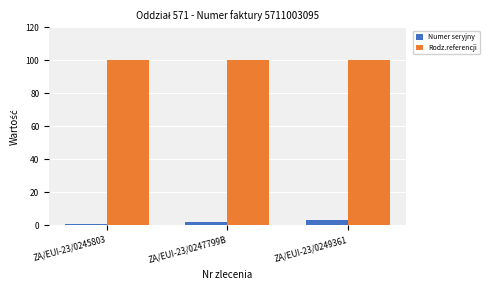

What is the label of the 1st bar from the right?

ZA/EUI-23/0249361